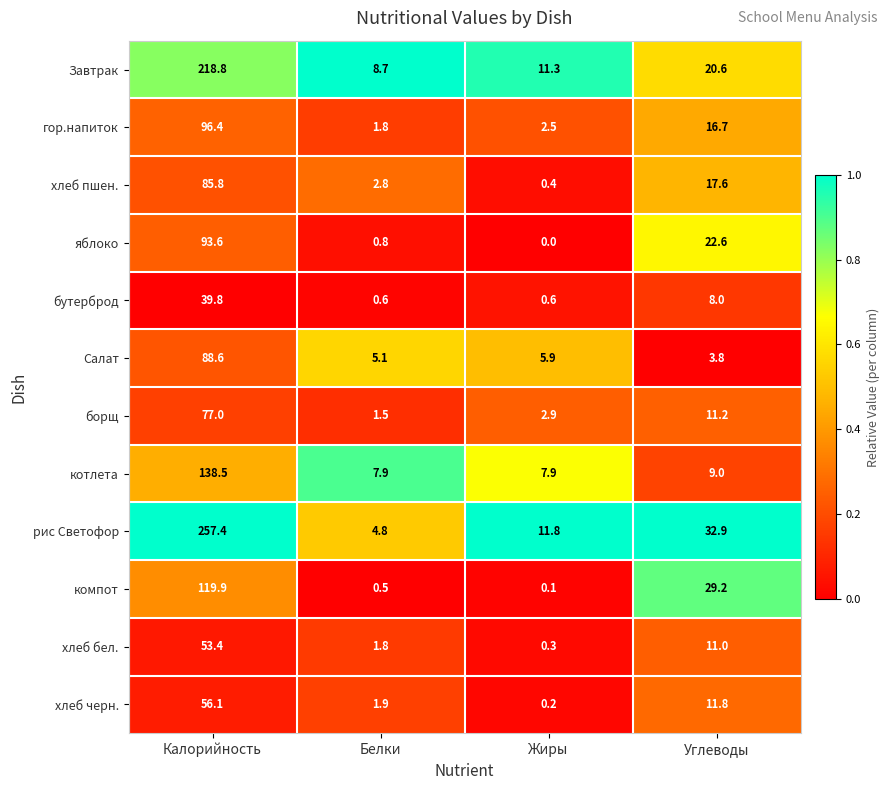

Is it true that Салат equals 1.6 at Жиры?

False